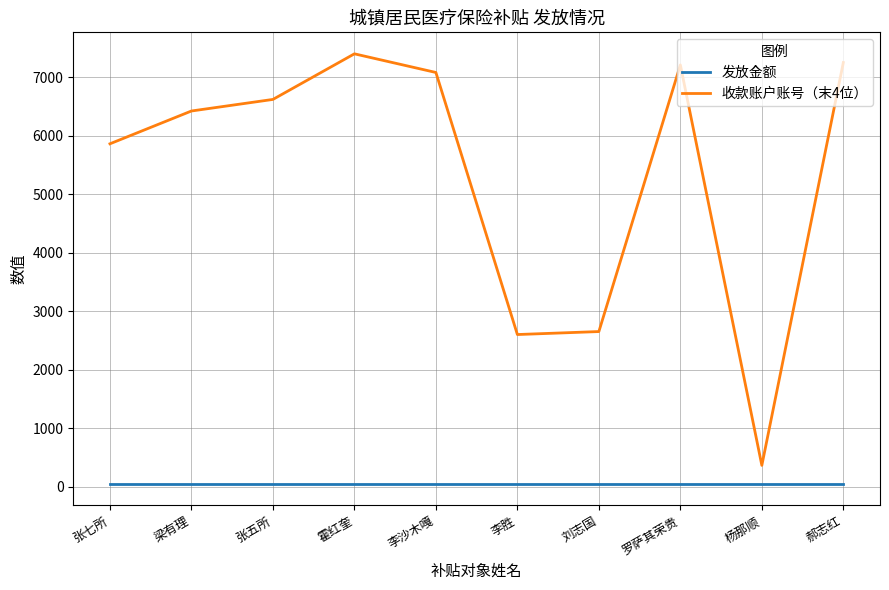

Which category has the lowest value in the 收款账户账号（末4位） series?

杨那顺